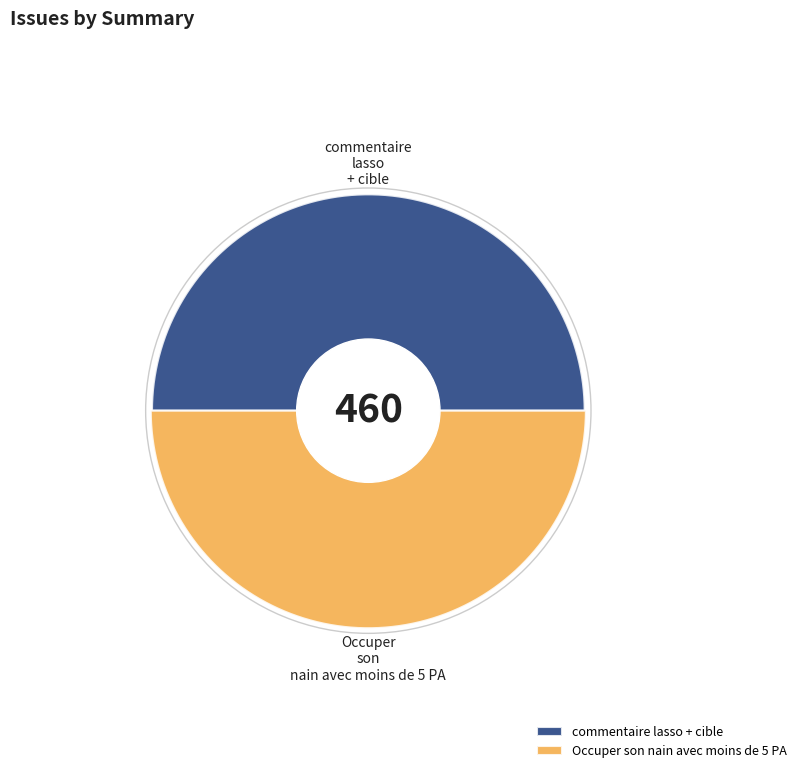

Count the number of slices in the pie.

2